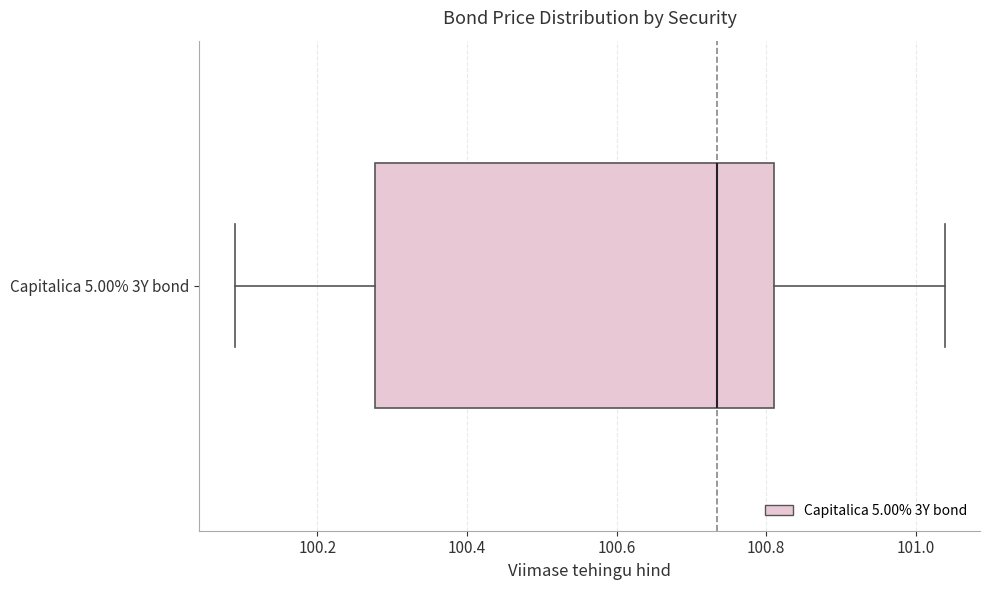

Read this box plot against the x-axis: the position of the median line, the range covered by the box, and the ends of both whiskers. The values are not printed on the chart, so give them approximately, as read against the axis.

median 100.74, box 100.28 to 100.80, whiskers 100.08 to 101.04